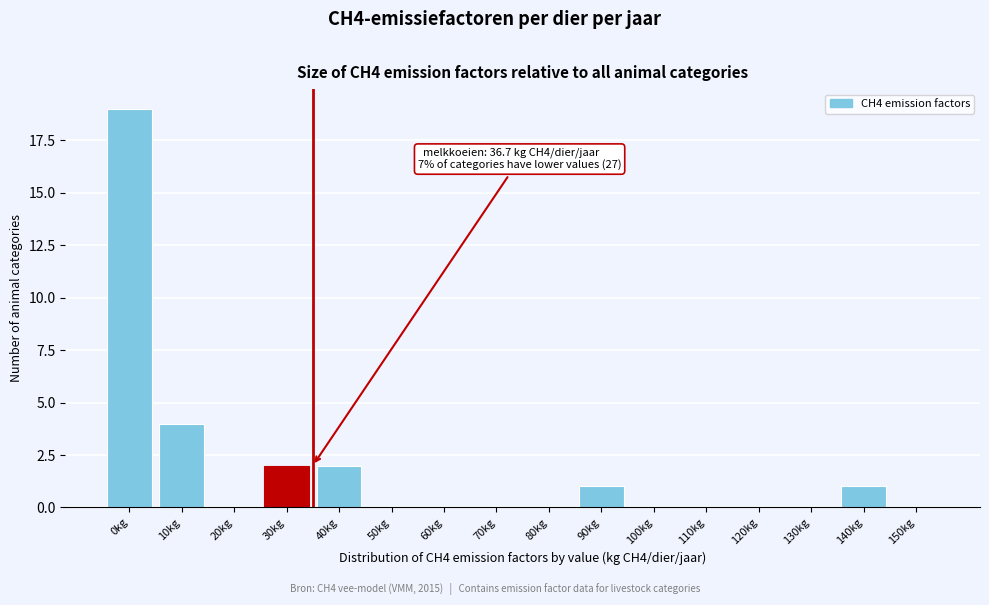

Reading right to left, extract all data points from this chart.

150kg=0	140kg=1	130kg=0	120kg=0	110kg=0	100kg=0	90kg=1	80kg=0	70kg=0	60kg=0	50kg=0	40kg=2	30kg=2	20kg=0	10kg=4	0kg=19